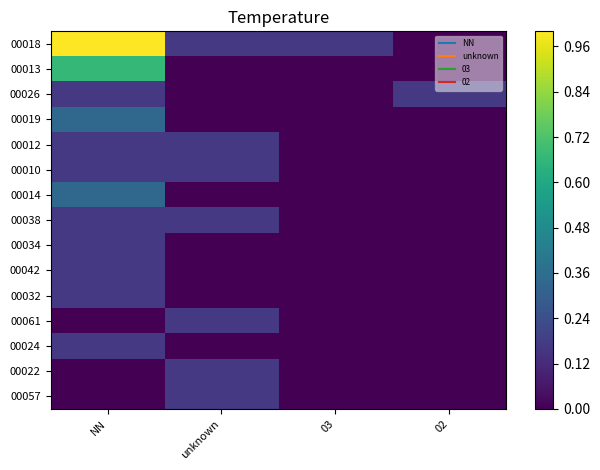

At how many categories does at least one series exceed 0?

4